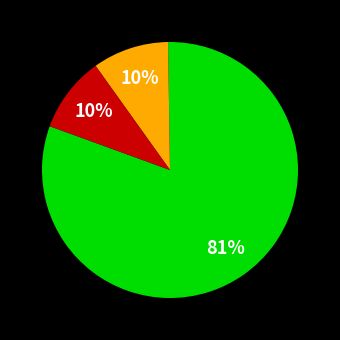

Is there a majority slice in this chart?

Yes